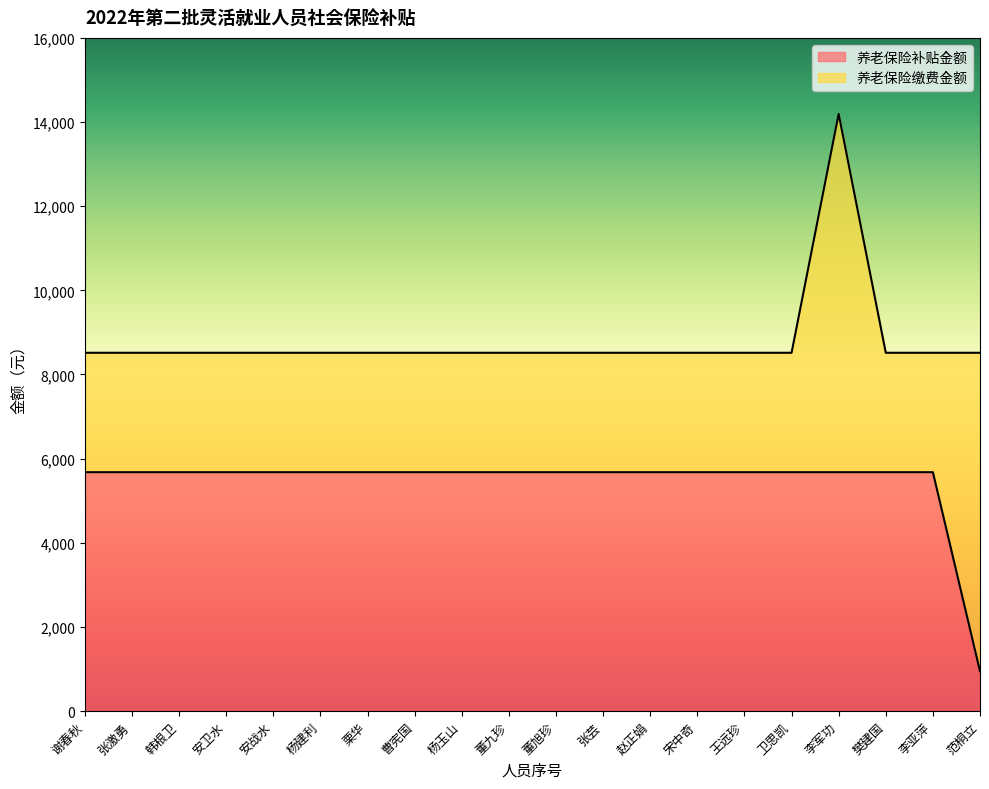

What is the label of the 6th point from the right?

王远珍